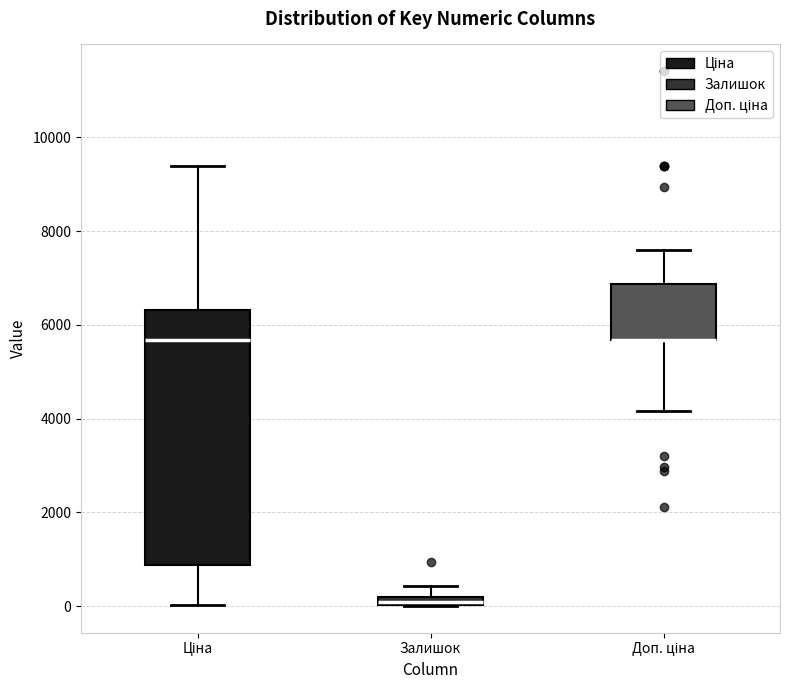

Comparing the boxes themselves (not the whiskers), which one is the tallest?

Ціна